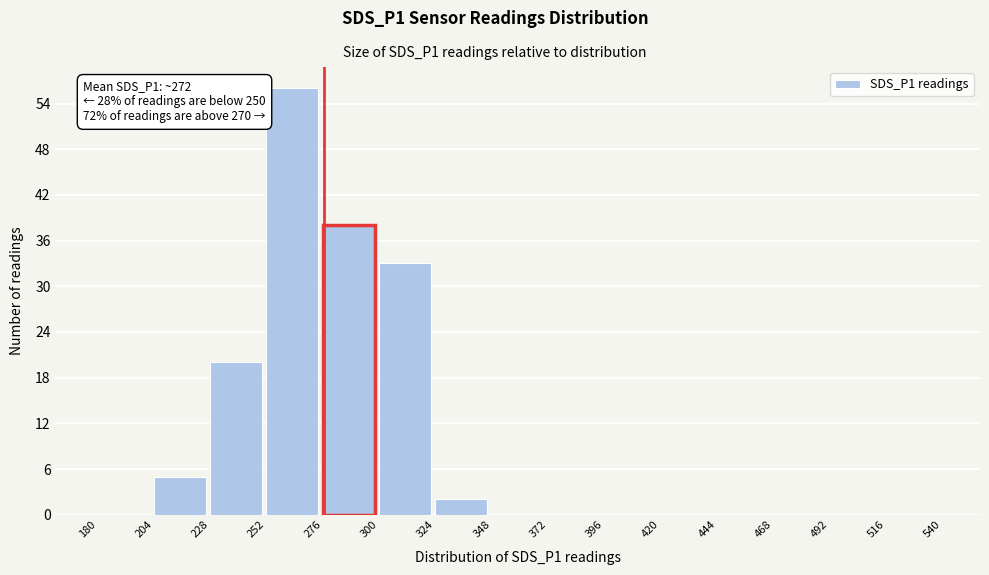

Over which range of the x-axis is the bar tallest?

252 to 276